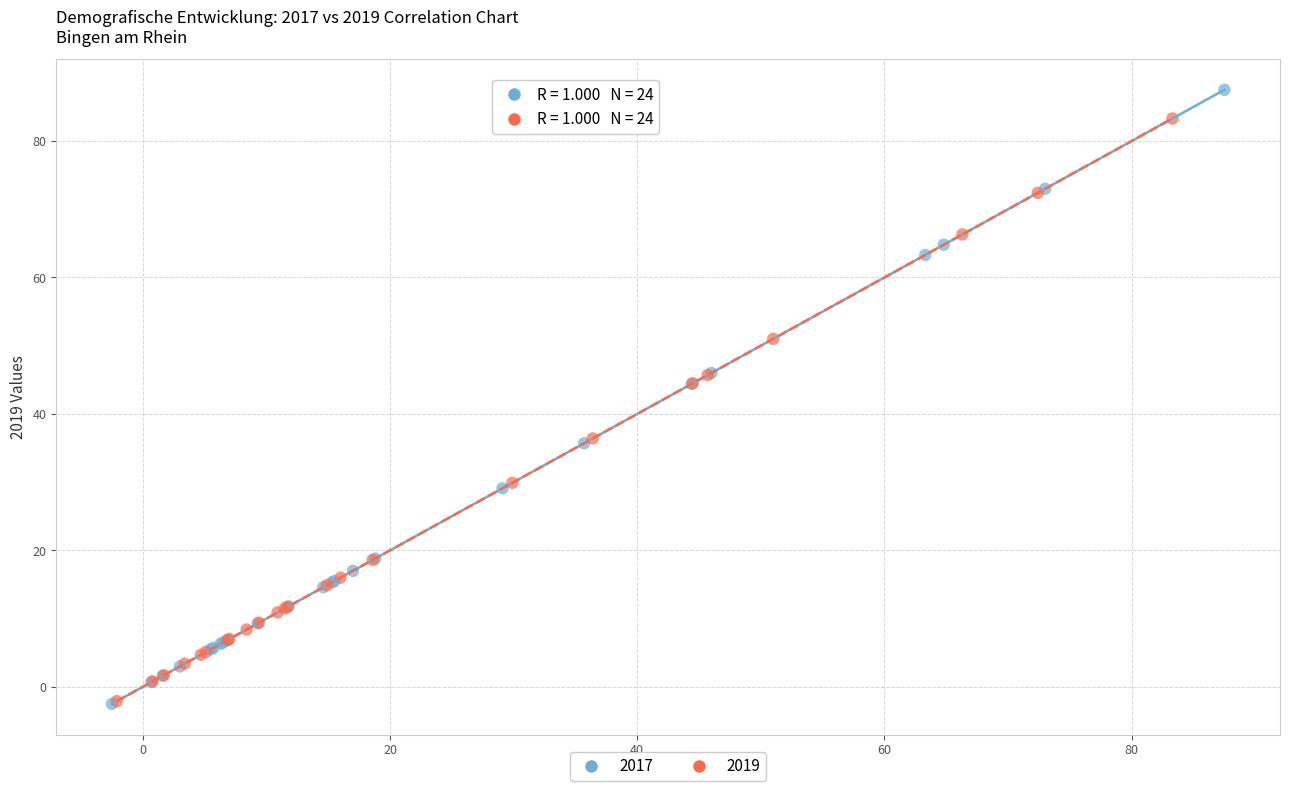

Which series has the widest spread of Y values?

2017